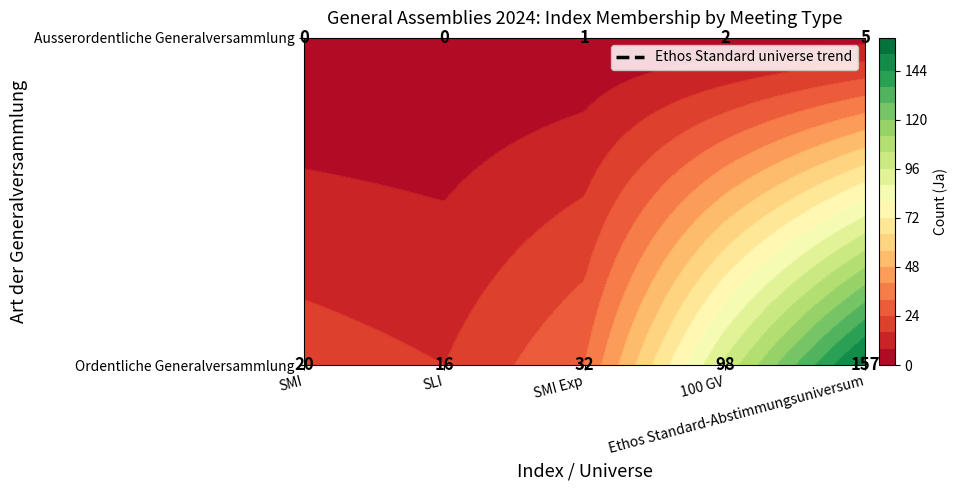

At which label does Ordentliche Generalversammlung first exceed 32?

100 GV